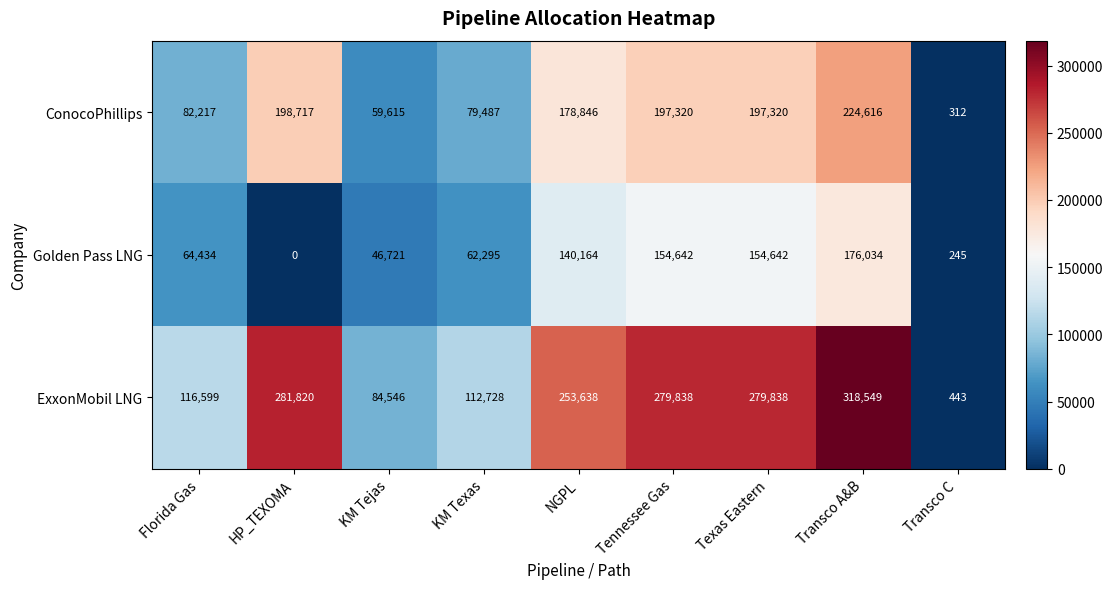

Which category has the highest value across all series?

Transco A&B